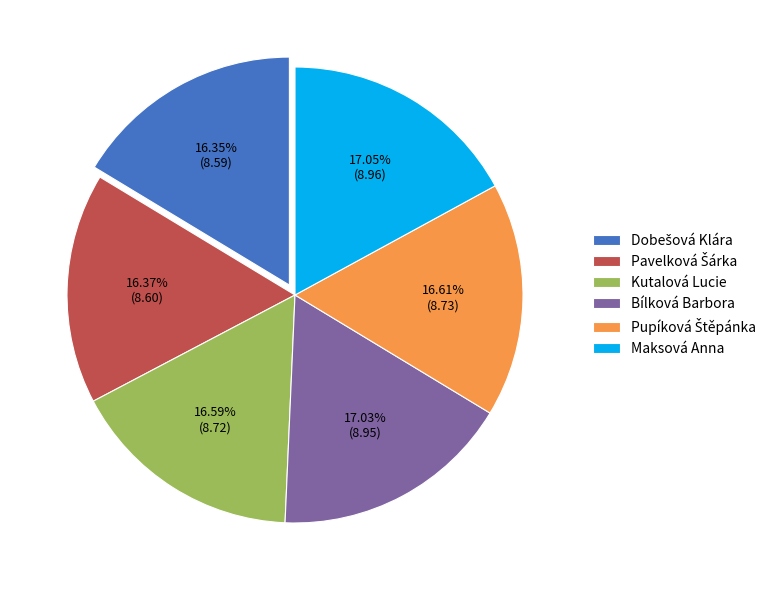

Is there a majority slice in this chart?

No